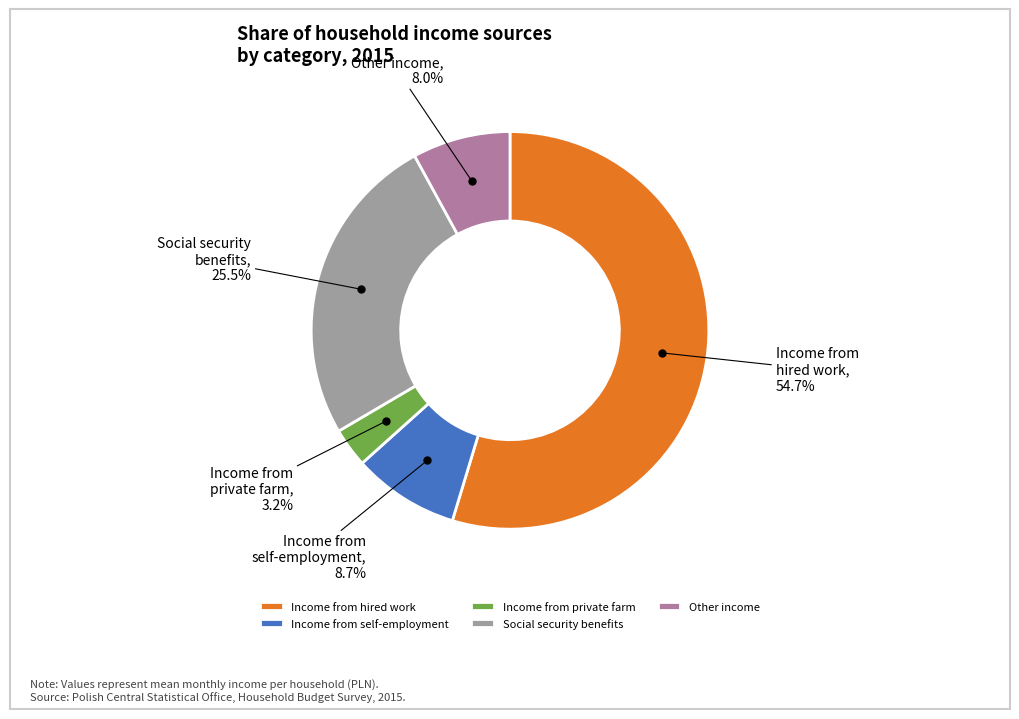

Combined, what portion of the pie is Other income and Income from private farm?

11.2%